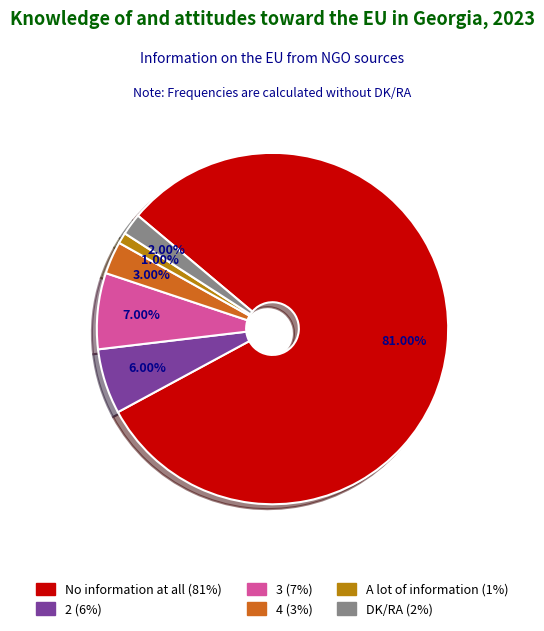

Which slice is the smallest?

A lot of information